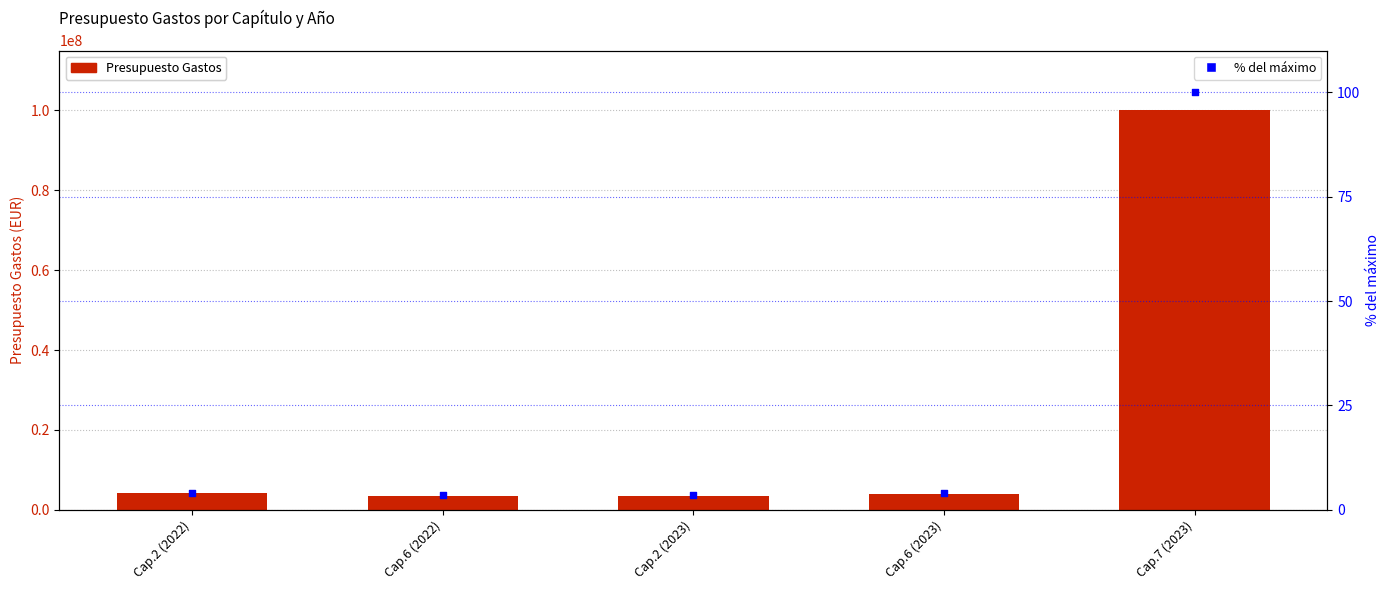

At which category is the sum across all series the highest?

Cap.7 (2023)